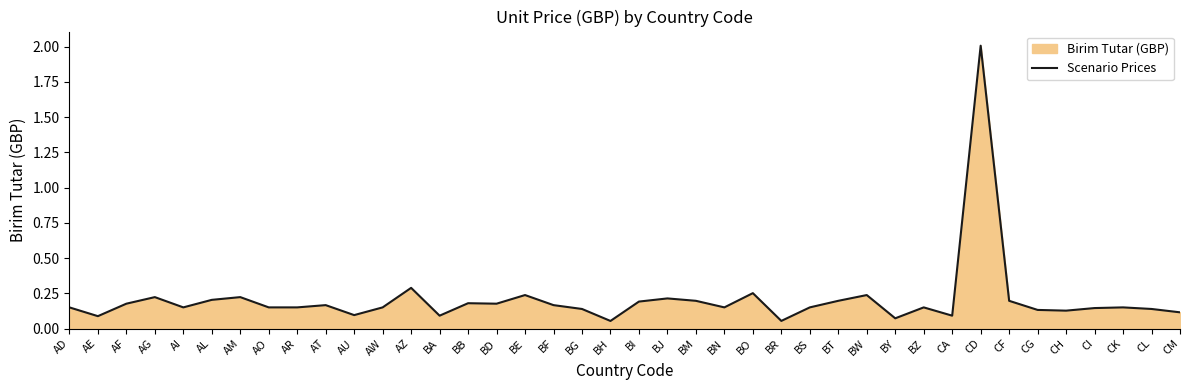

What is the value of the 24th point from the left?

0.2